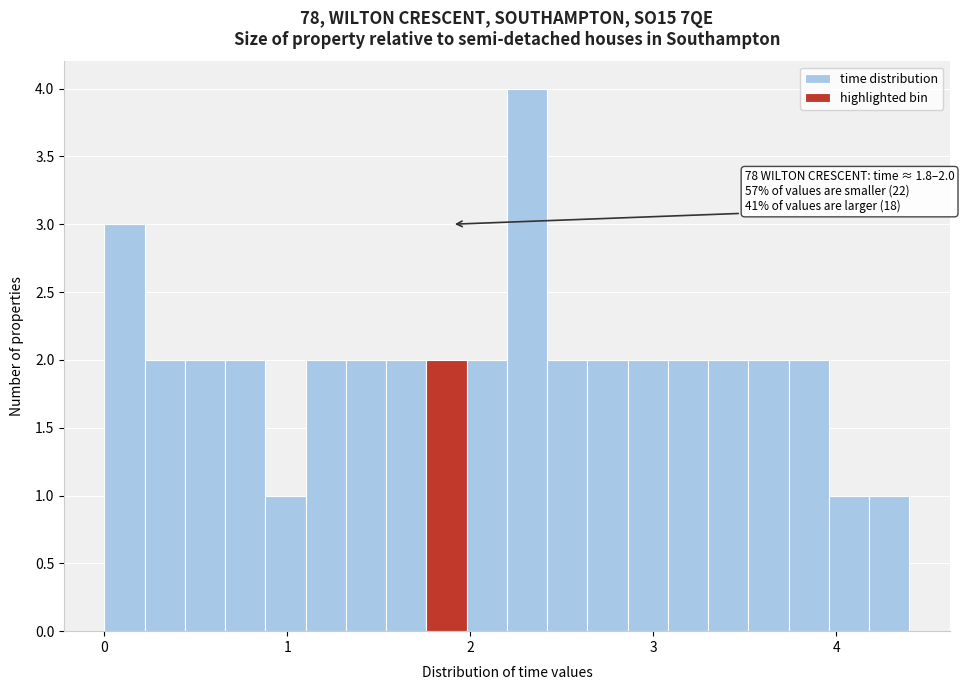

Read against the x-axis, roughly where is the centre of the tallest bar?

2.3